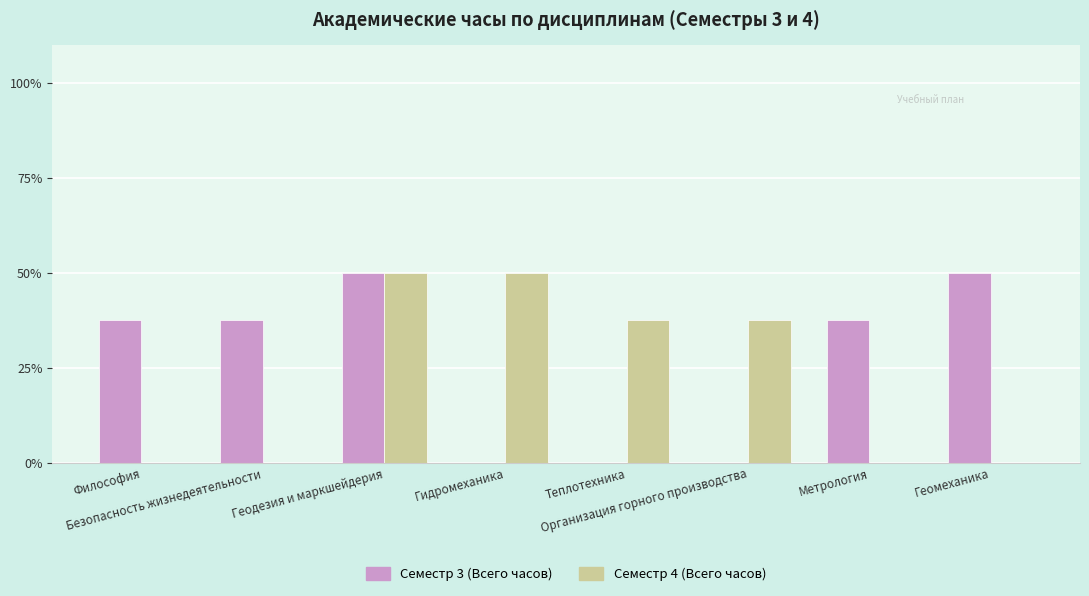

The Семестр 3 (Всего часов) series shows 74.6 at Геодезия и маркшейдерия. True or false?

False